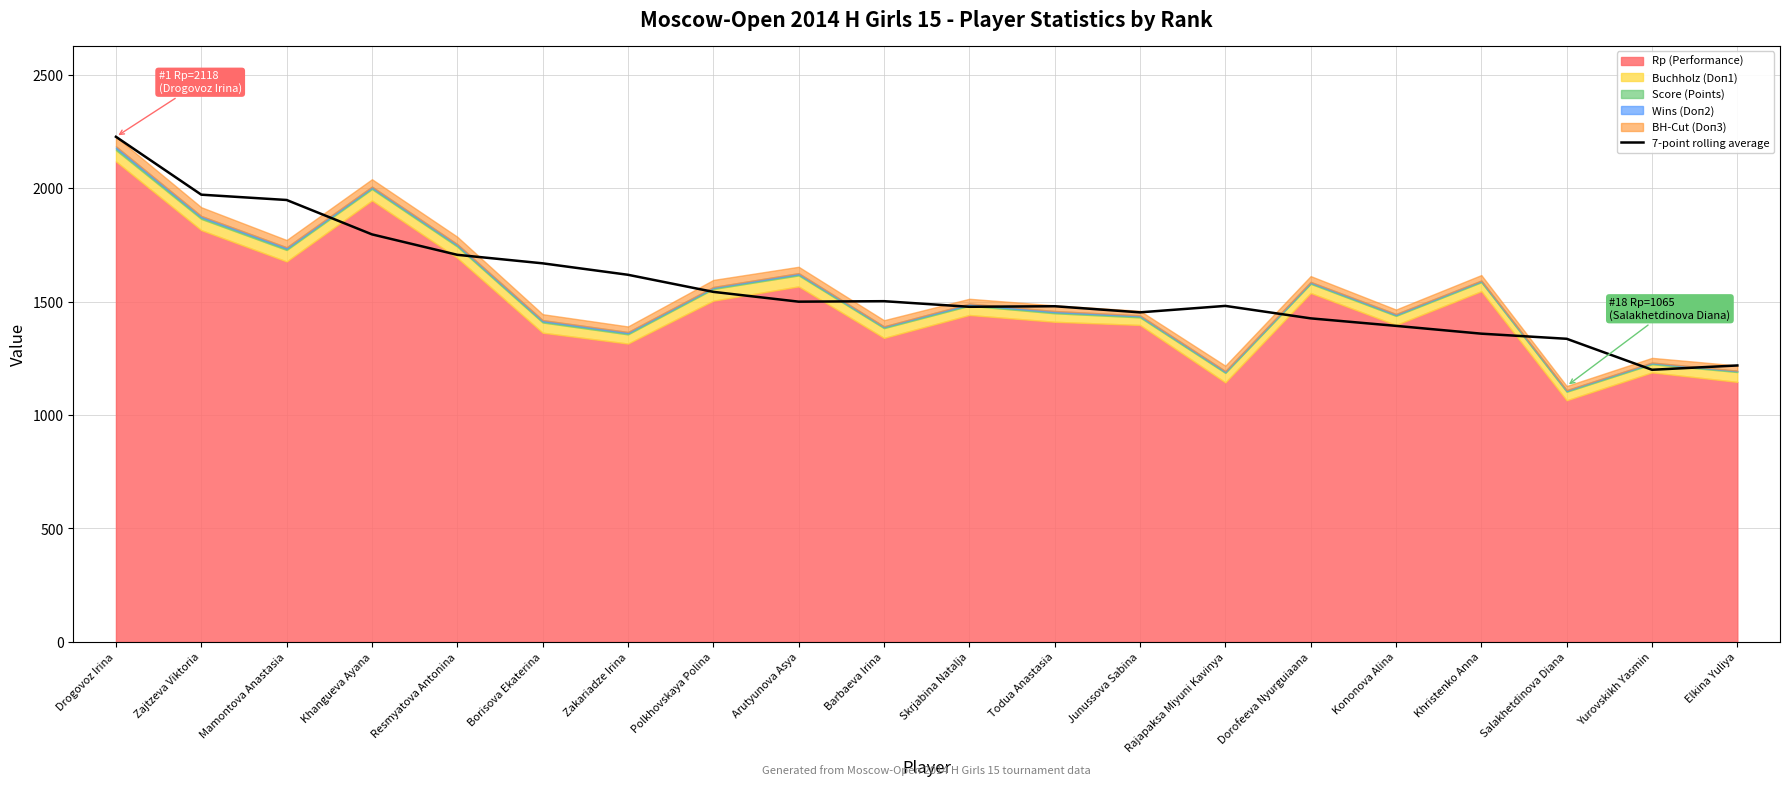

True or false: there are more than 0 points higher than both neighbors.

True